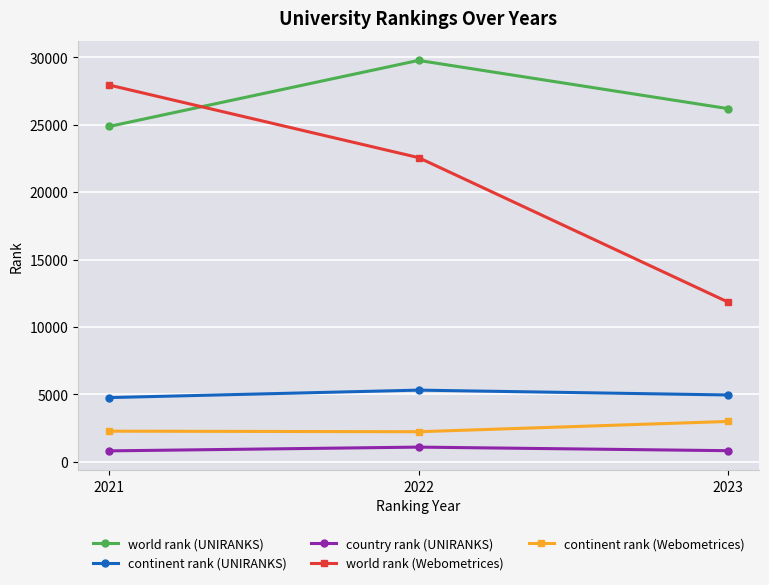

How many values in the world rank (UNIRANKS) series are below 26202?

1